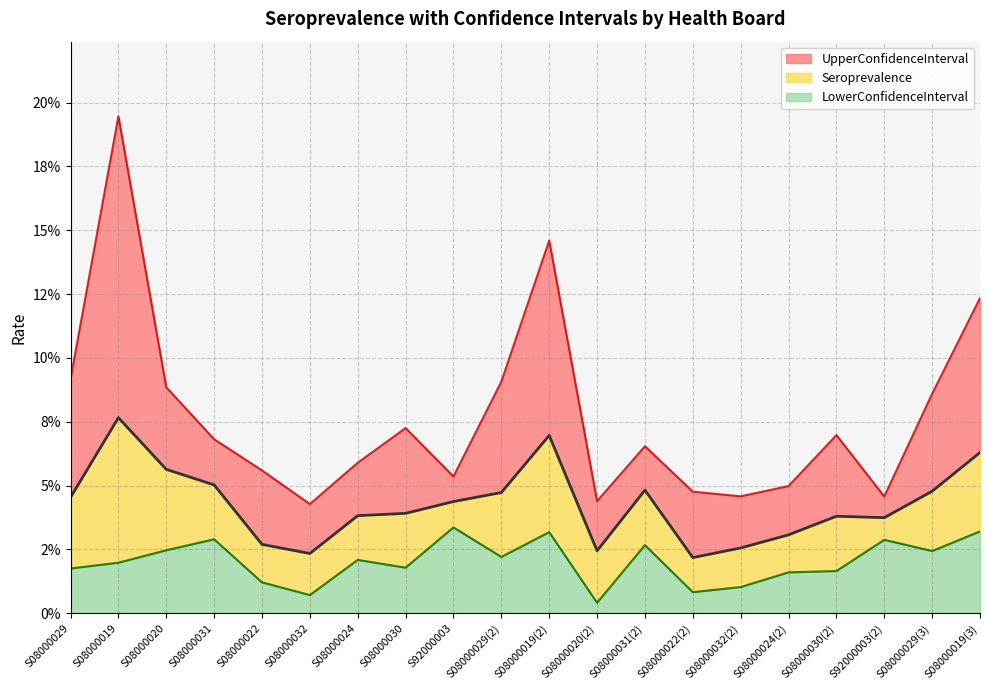

What is the total value across all series at S08000032?

0.1